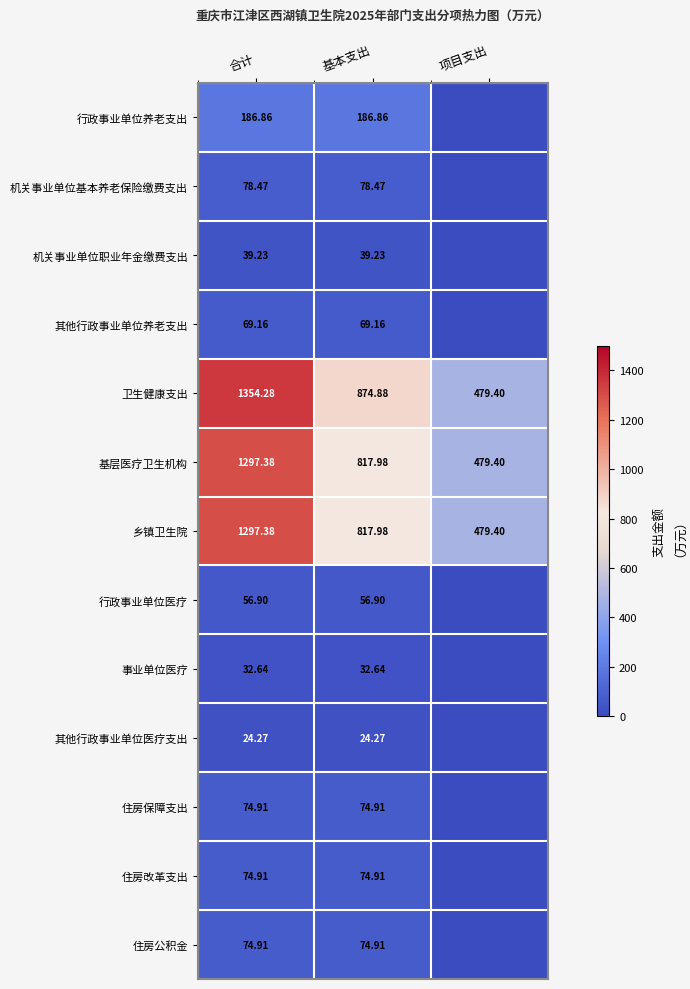

At which label does 乡镇卫生院 reach its minimum?

项目支出